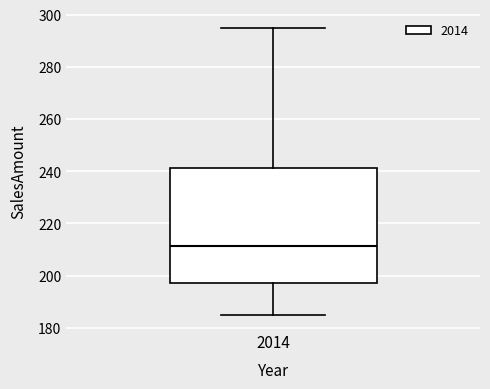

Where is the upper edge of the box at x = 2014 on the y-axis? The values are not printed on the chart, so give them approximately, as read against the axis.

242